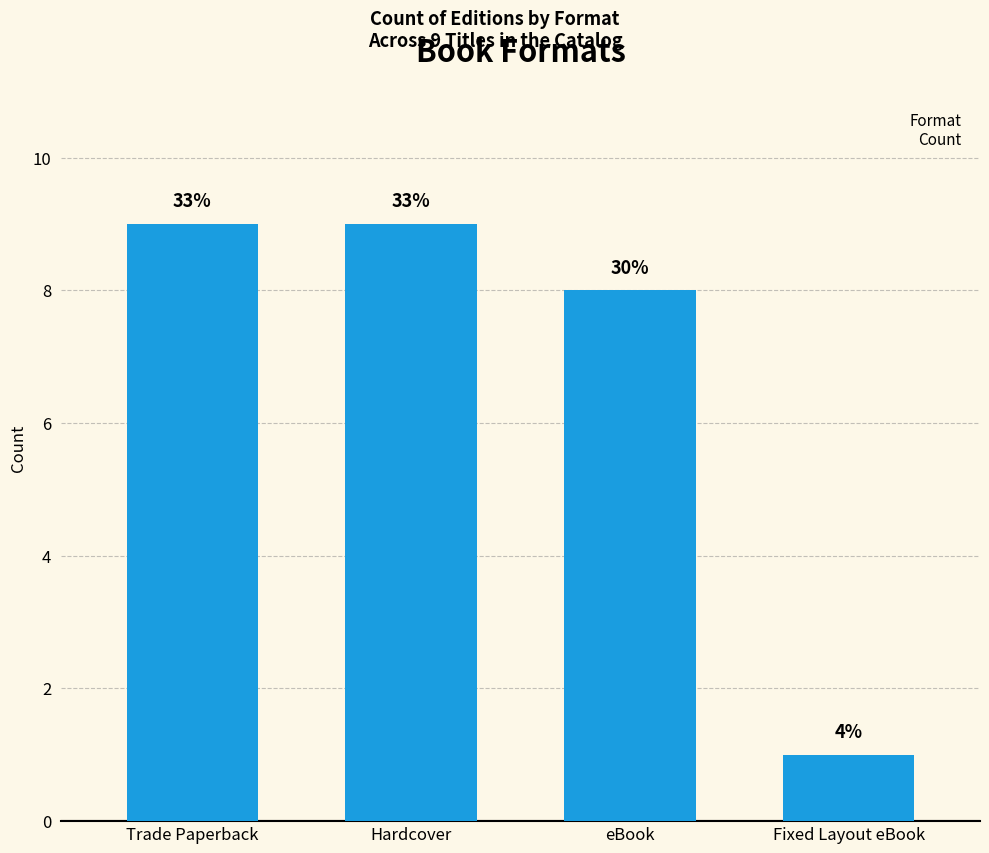

Reading left to right, what are all the values shown in this chart?

Trade Paperback=9	Hardcover=9	eBook=8	Fixed Layout eBook=1